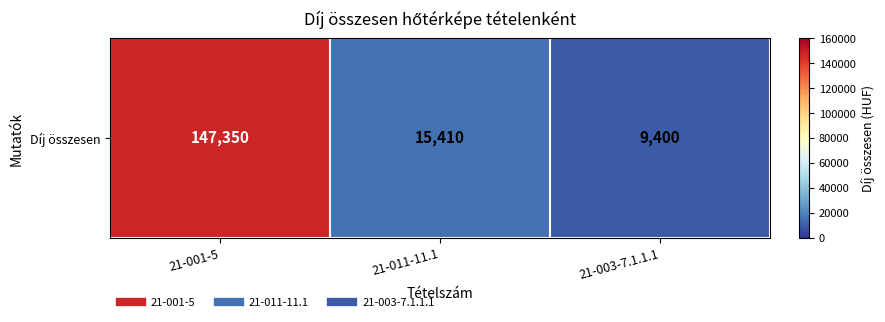

Is it true that the value at 21-001-5 is 246201?

False